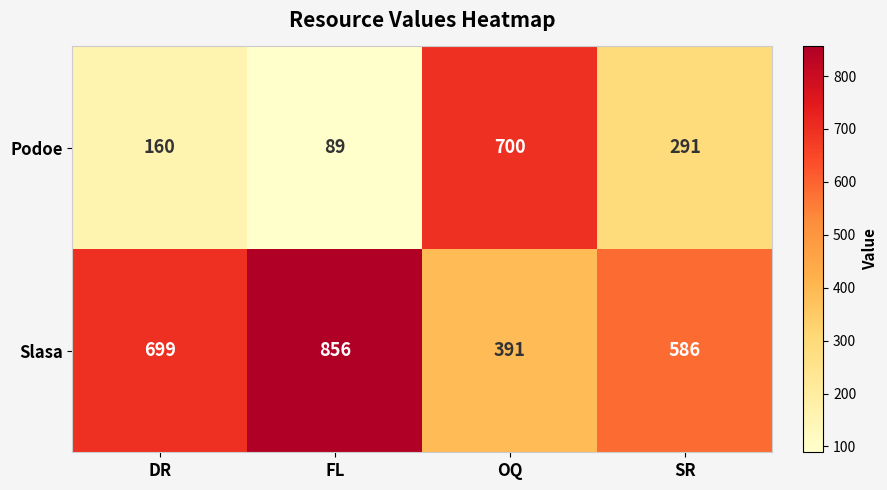

Count the Slasa values in the range 586 to 856.

3